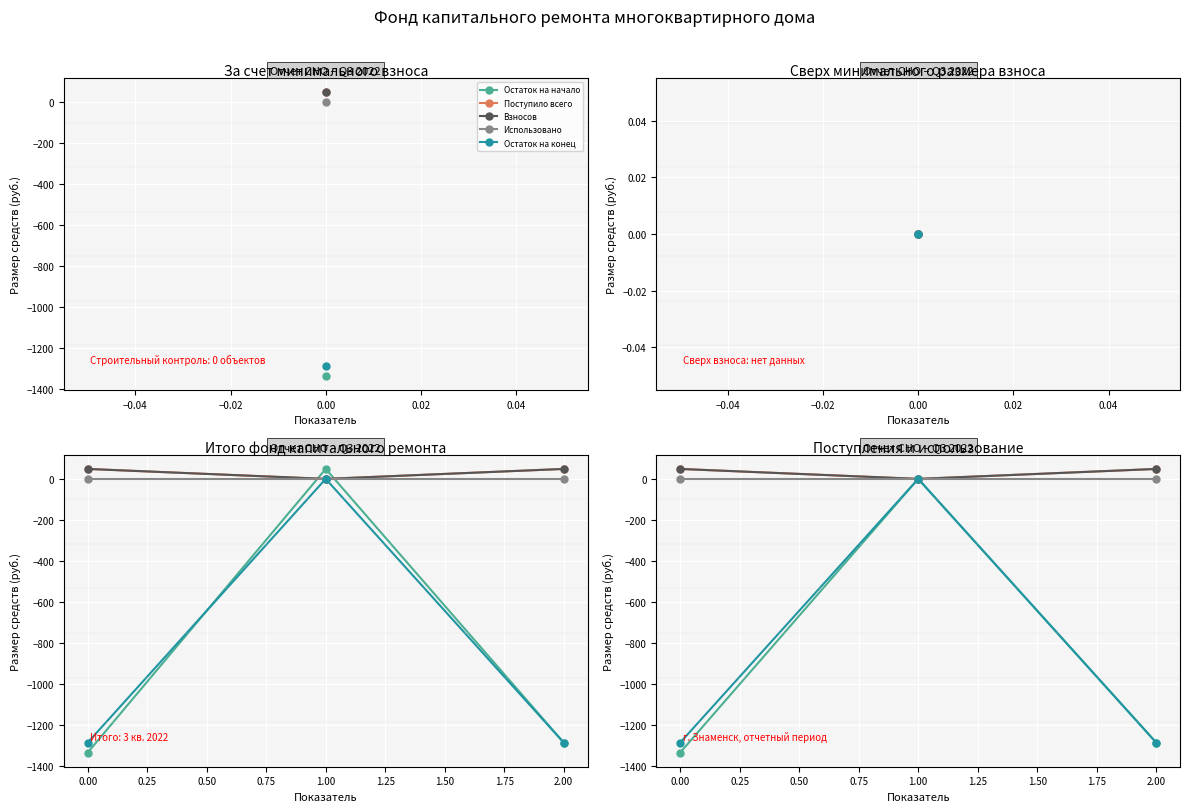

What is the maximum value for Поступило всего?

48.6